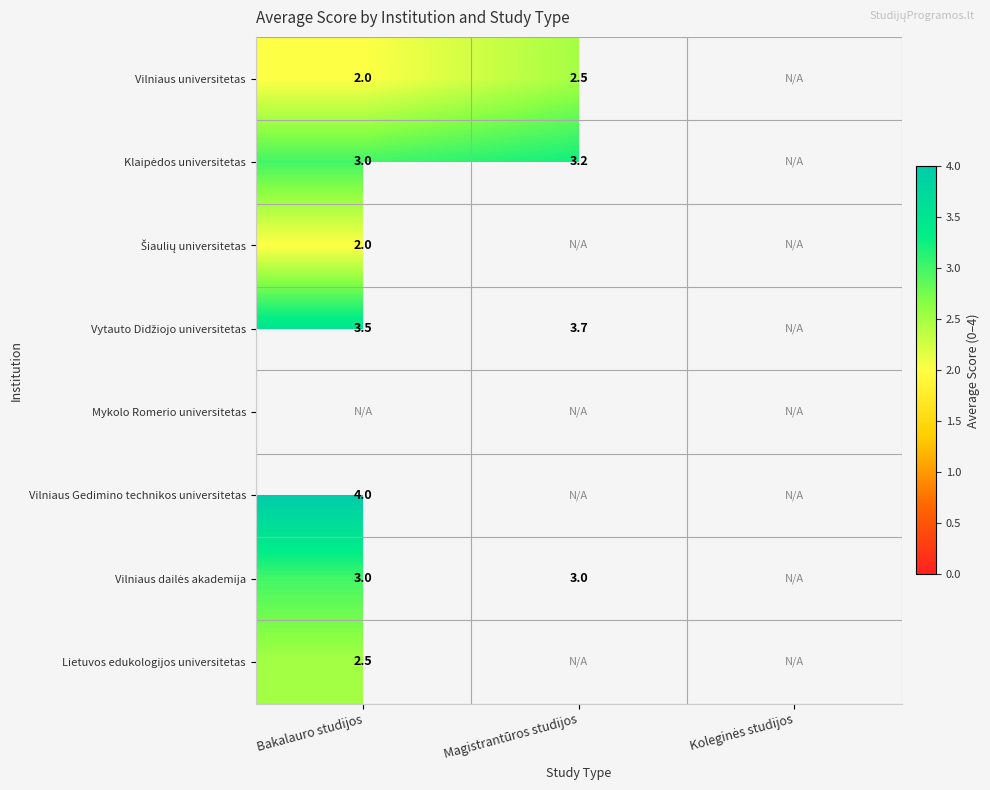

Is it true that Vilniaus Gedimino technikos universitetas equals 2.7 at Bakalauro studijos?

False